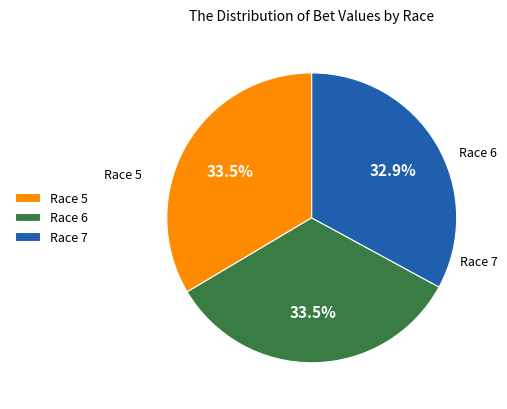

Which slice is the smallest?

Race 7